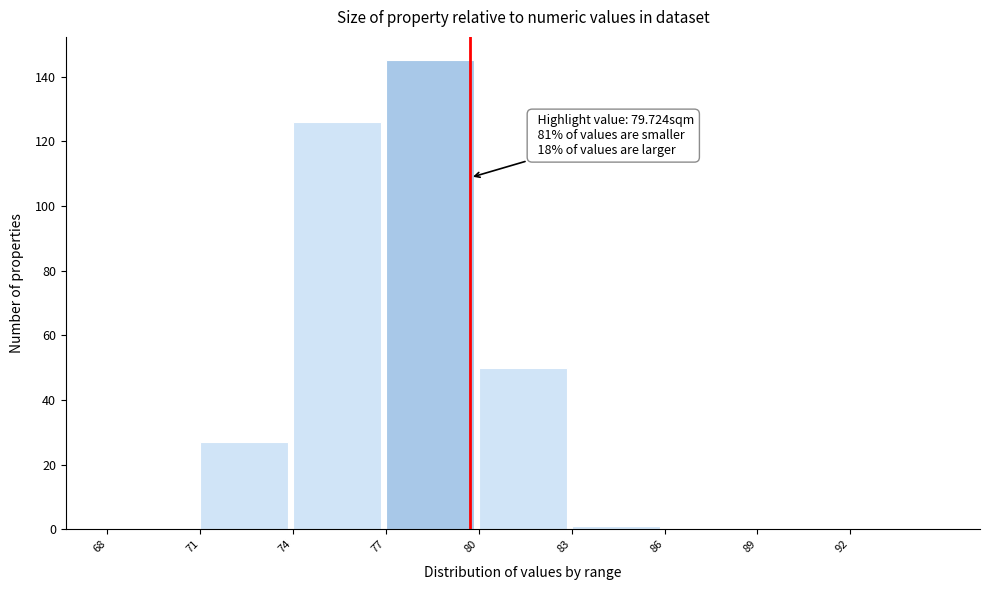

Over which range of the x-axis is the bar tallest?

77 to 80